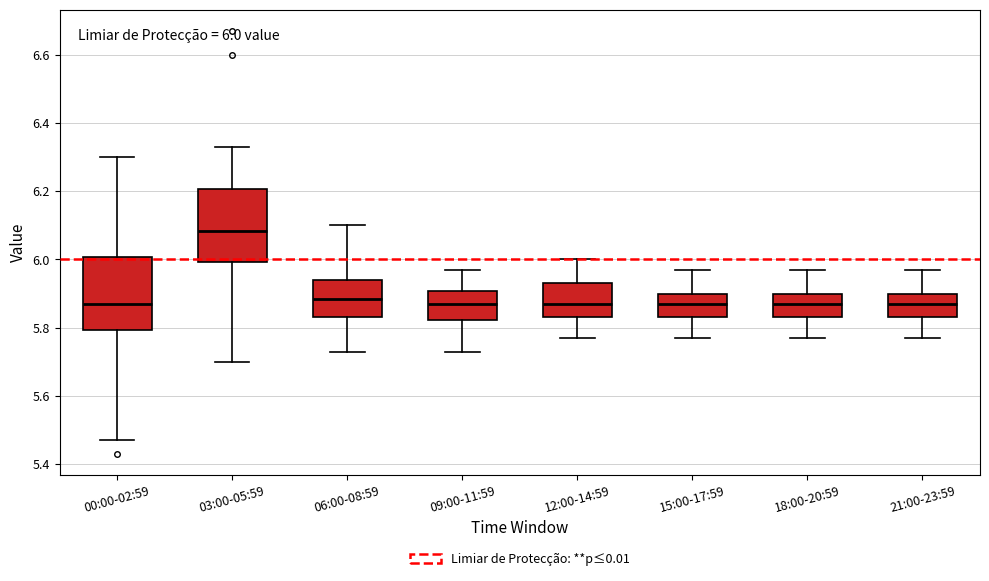

Which box's median line is the highest?

03:00-05:59